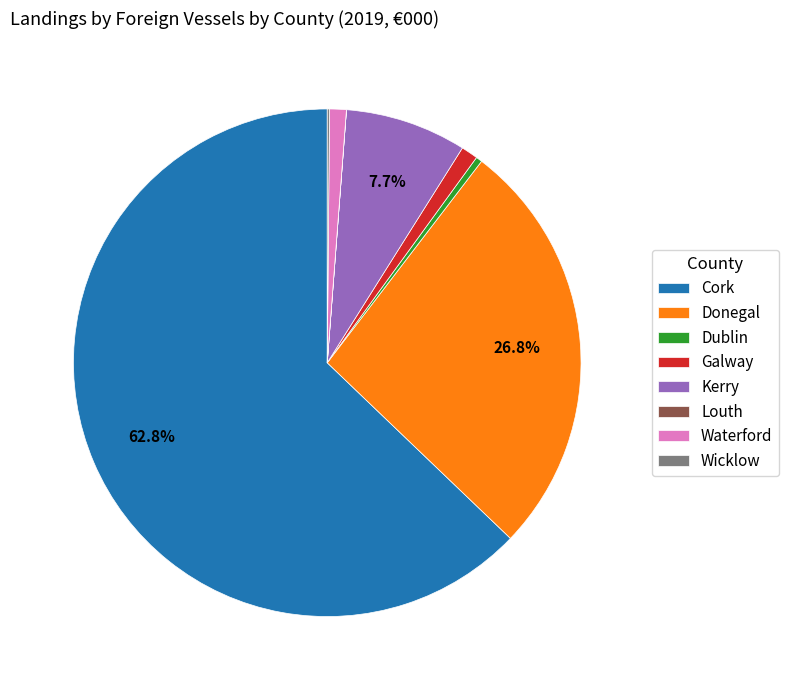

To the nearest percent, what is the average slice percentage?

12%